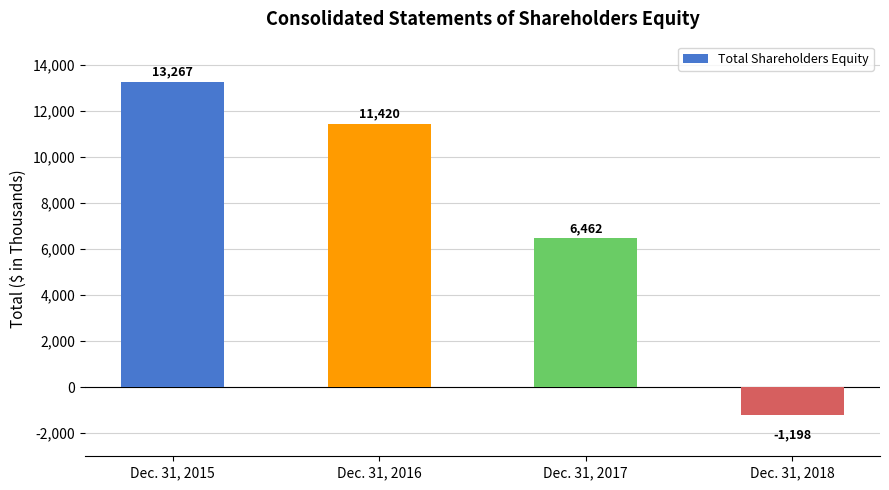

How many values are below 11420?

2